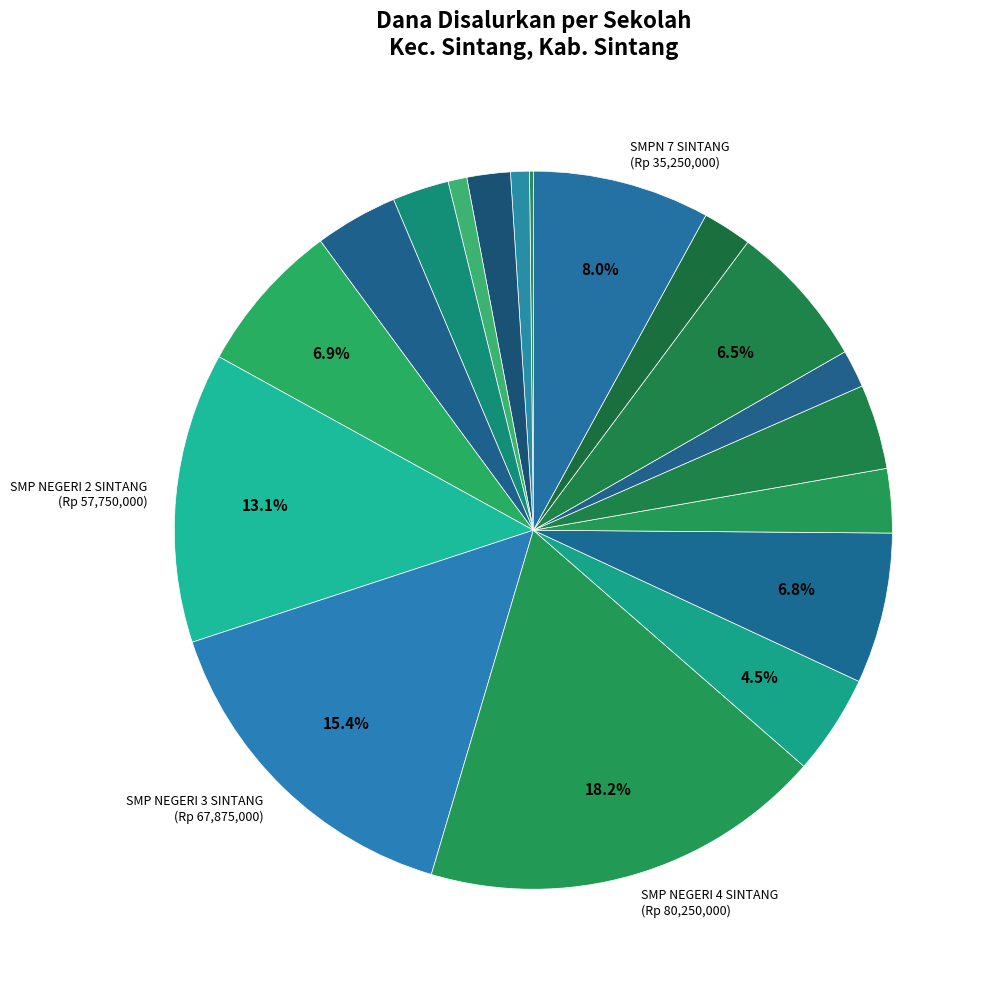

What is the smallest slice in the pie chart?

SLB NEGERI 25 SINTANG